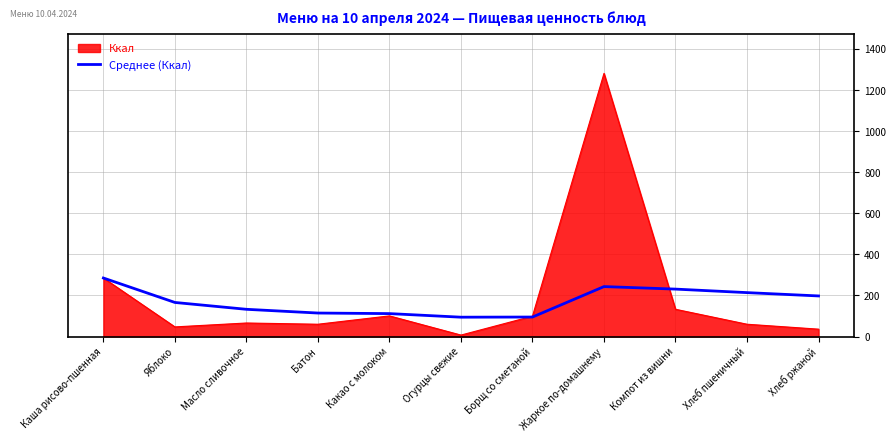

Rank the series by their maximum value, from highest to lowest.

Ккал, Среднее (Ккал)